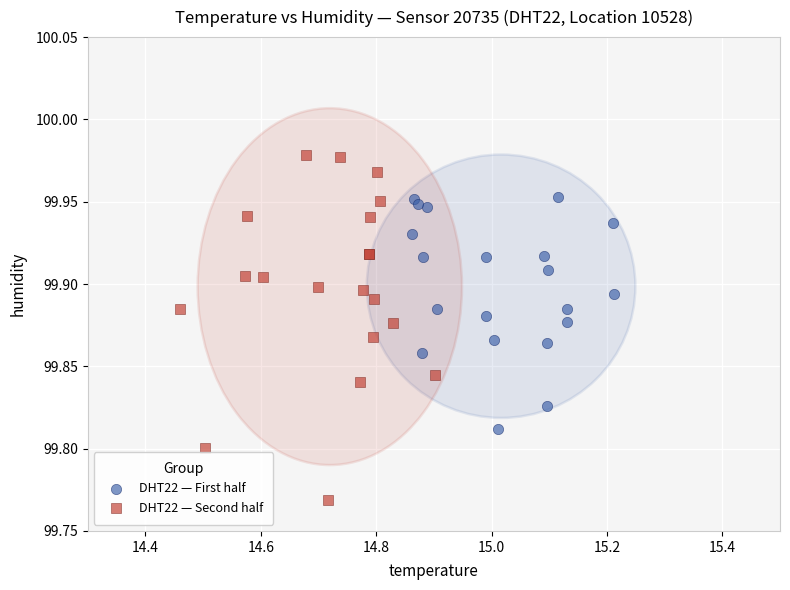

Which series contains the highest Y value?

DHT22 — Second half